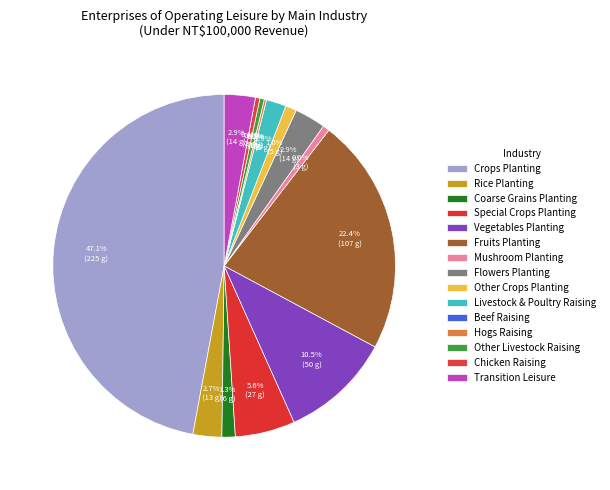

To the nearest percent, what percentage of the pie is Coarse Grains Planting?

1%